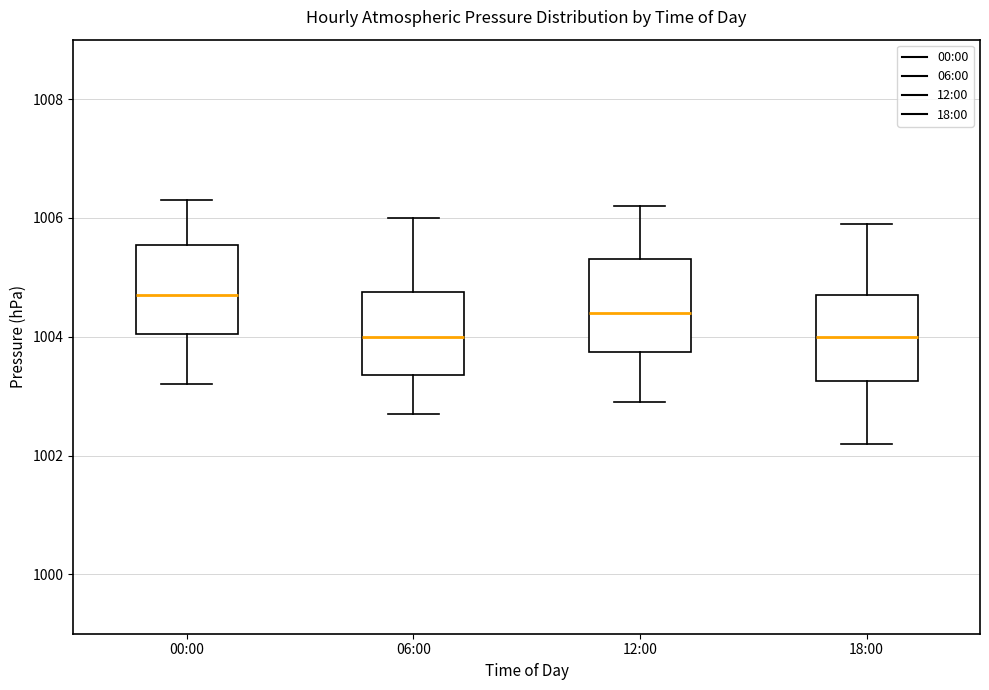

Which box's median line is the highest?

00:00